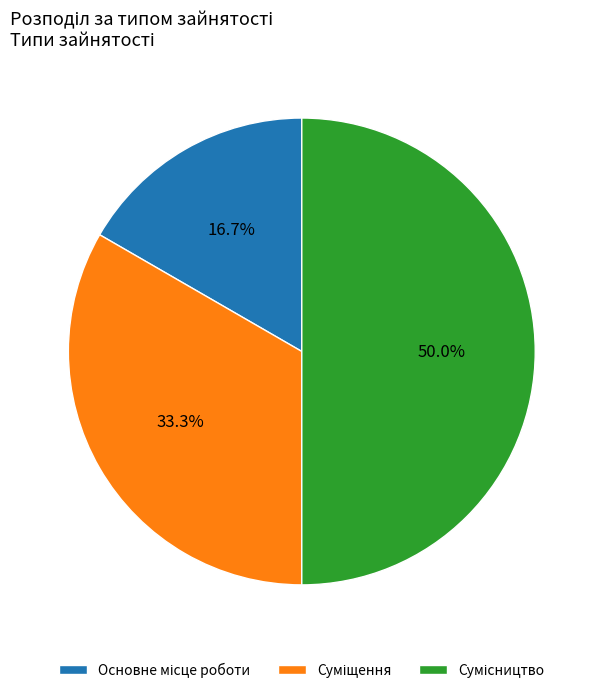

How many segments does this pie chart have?

3